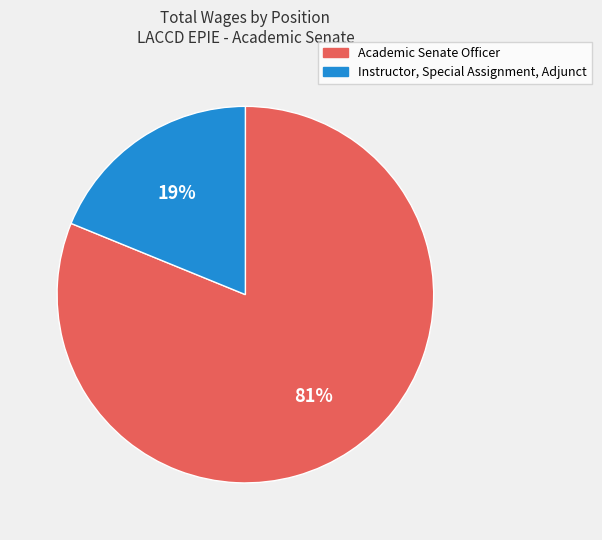

Do Instructor, Special Assignment, Adjunct and Academic Senate Officer together represent more than half of the pie?

Yes